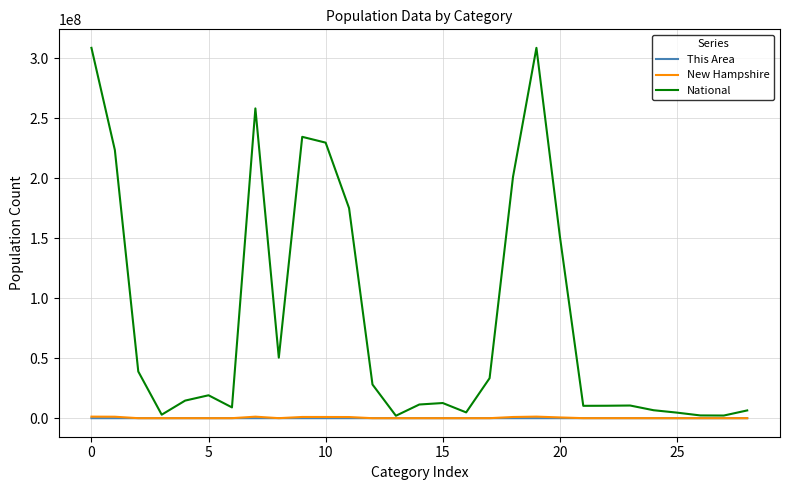

Which series has the widest spread of values?

National